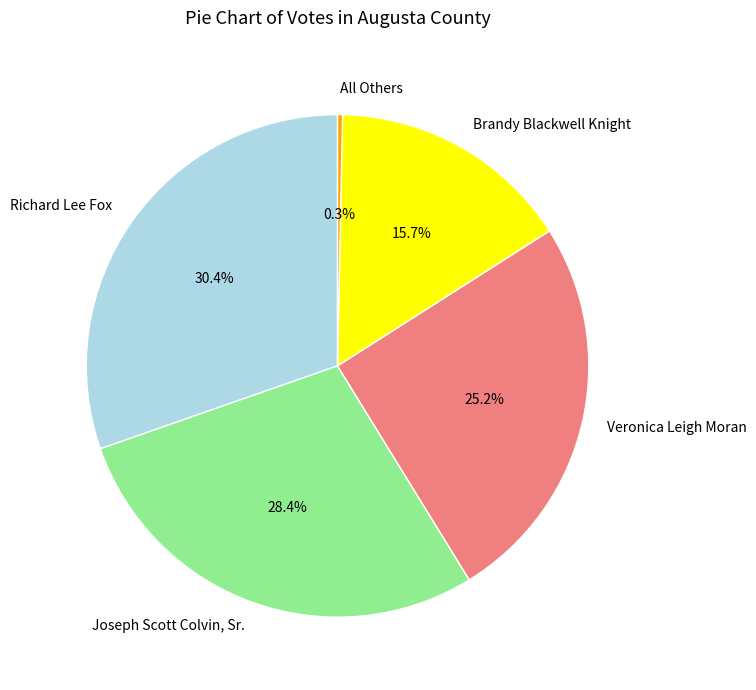

Is Richard Lee Fox the majority of the pie?

No